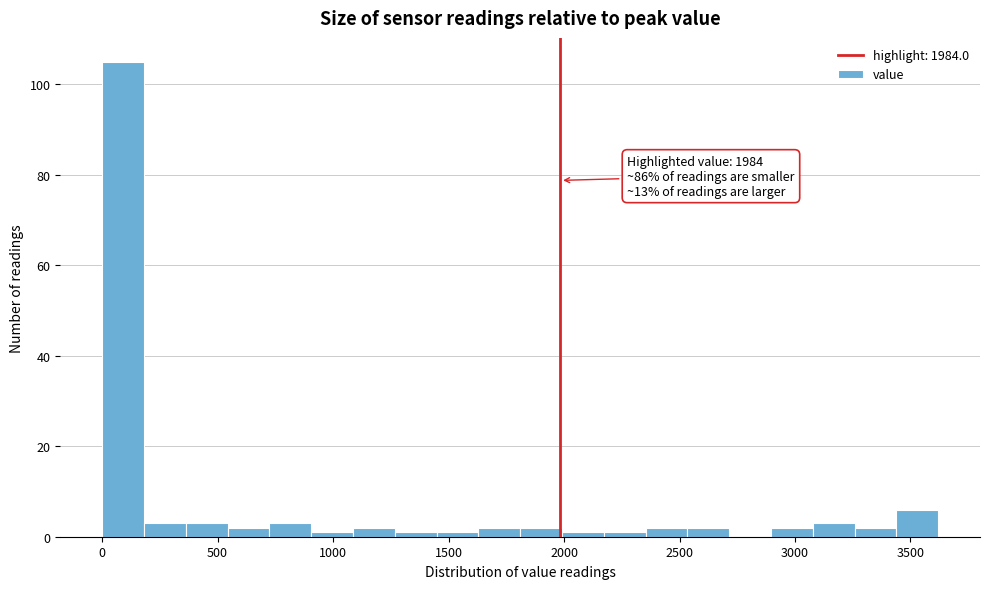

Around what value on the x-axis is the tallest bar? Give the approximate position of its centre, as read against the axis.

100